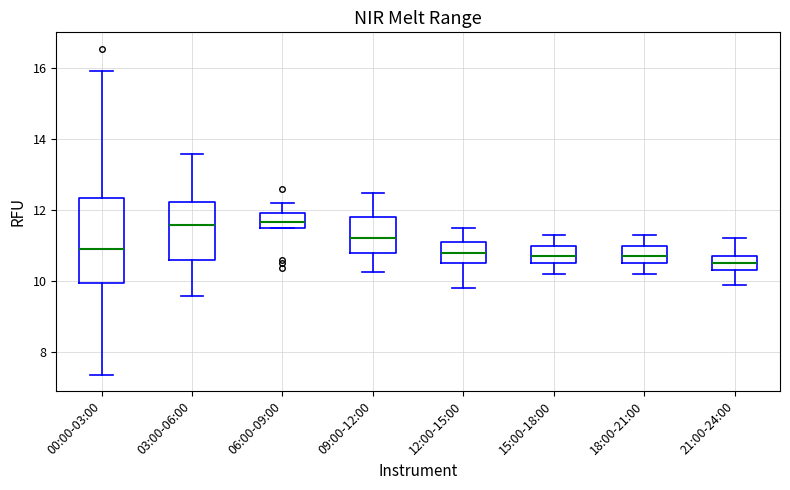

Which box is the tallest, from its lower edge to its upper edge?

00:00-03:00